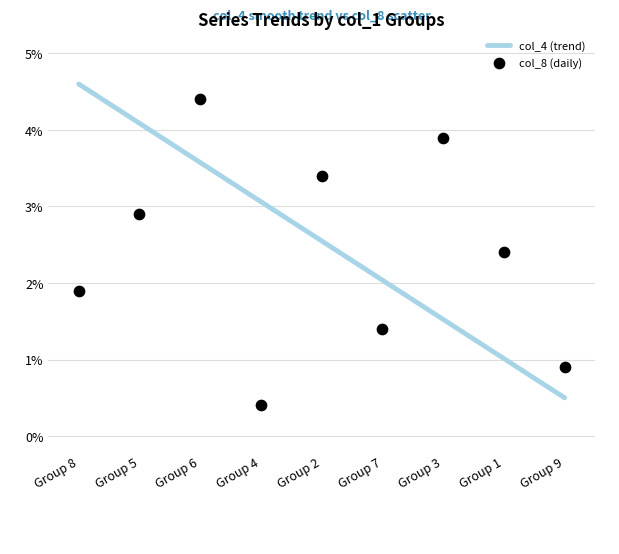

Which series has the largest total across all categories?

col_4 (trend)